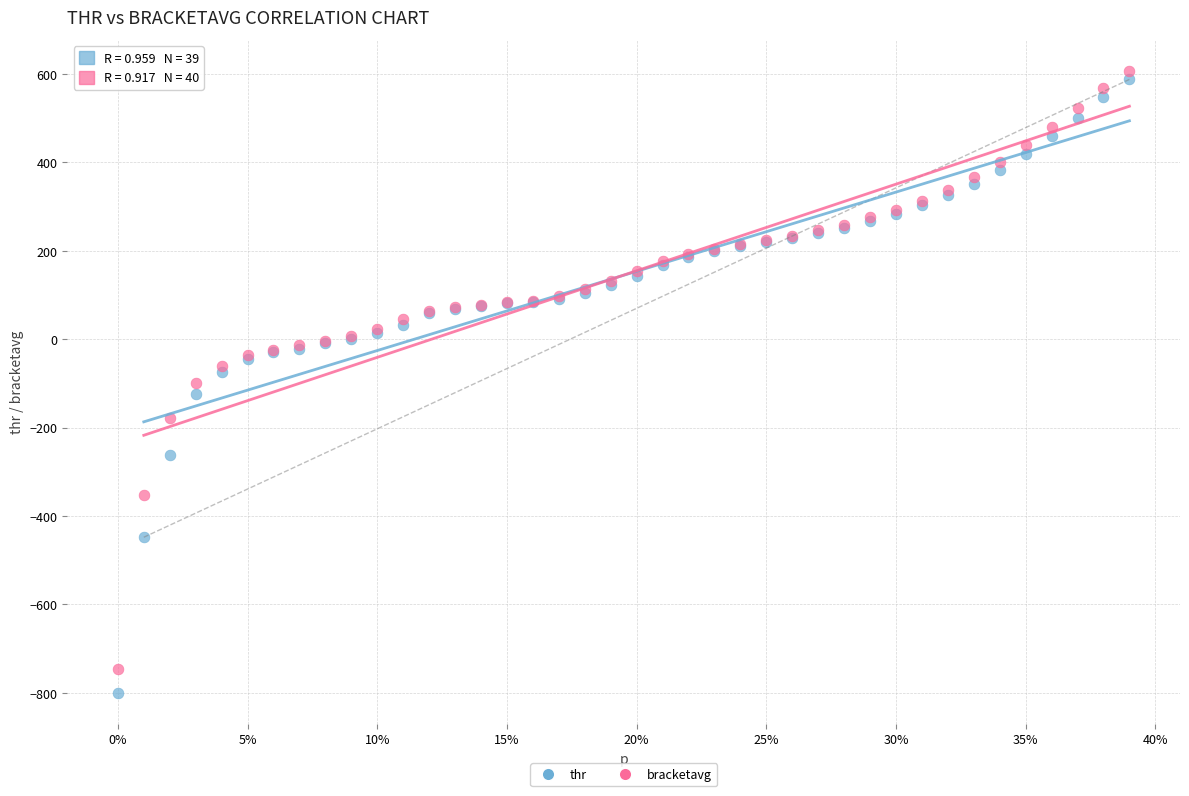

What is the X range (max minus min) for the scatter plot?

0.4